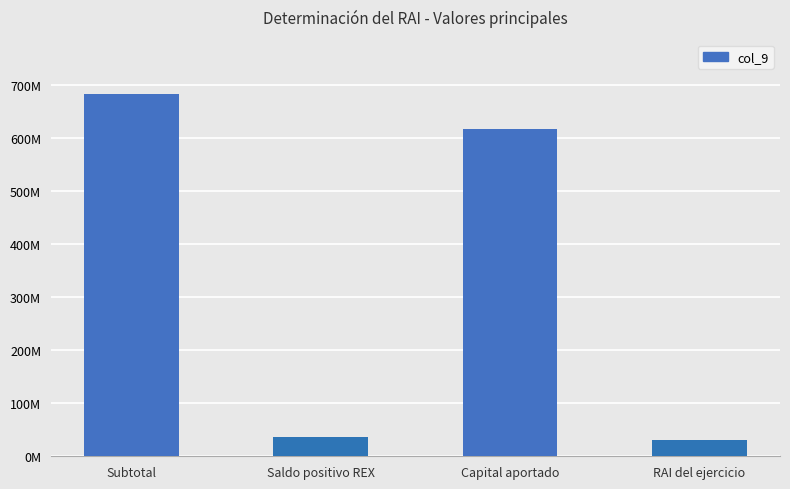

What is the ratio of the value at Subtotal to the value at RAI del ejercicio?

22.5